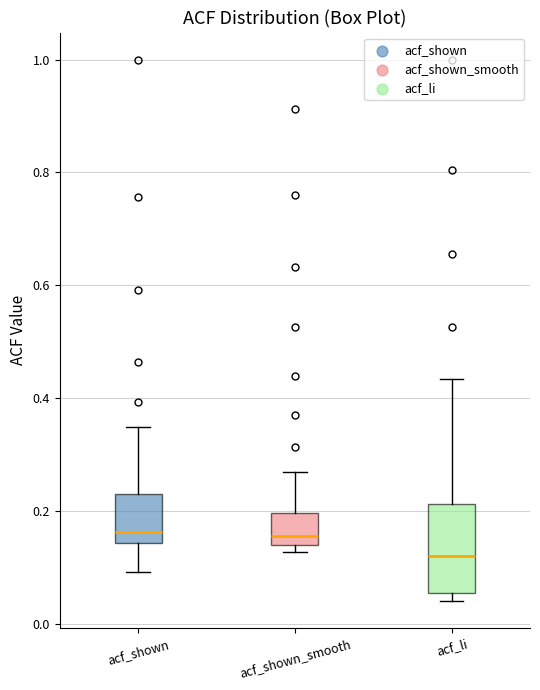

Which box is the tallest, from its lower edge to its upper edge?

acf_li